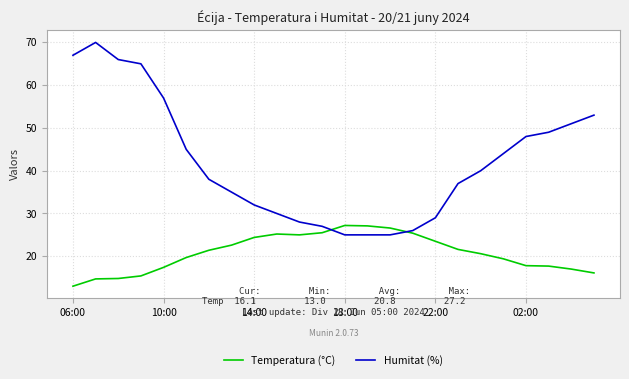

List the series in order of their overall mean, highest first.

Humitat (%), Temperatura (°C)